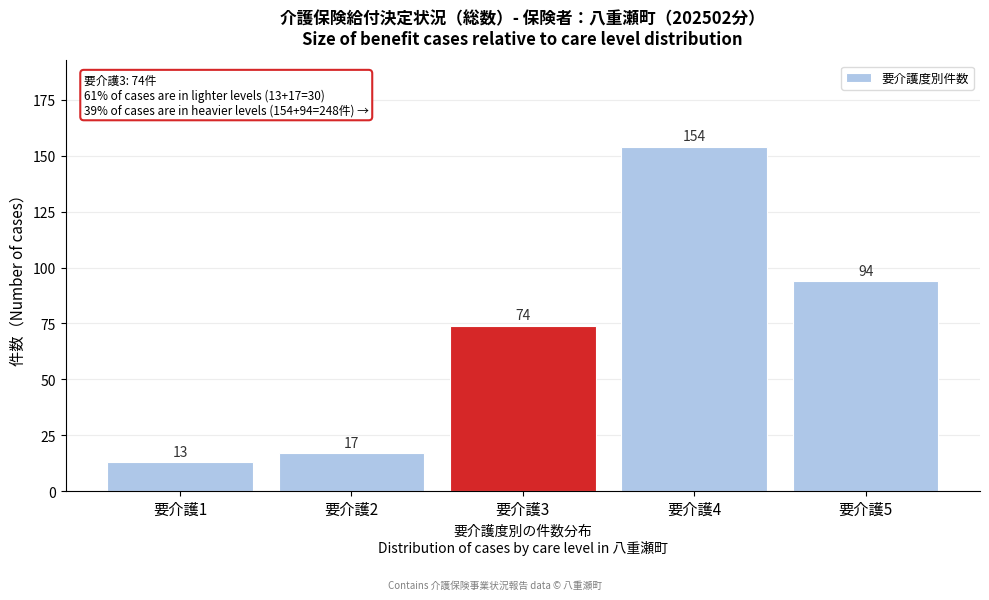

Reading left to right, what are all the values shown in this chart?

要介護1=13	要介護2=17	要介護3=74	要介護4=154	要介護5=94